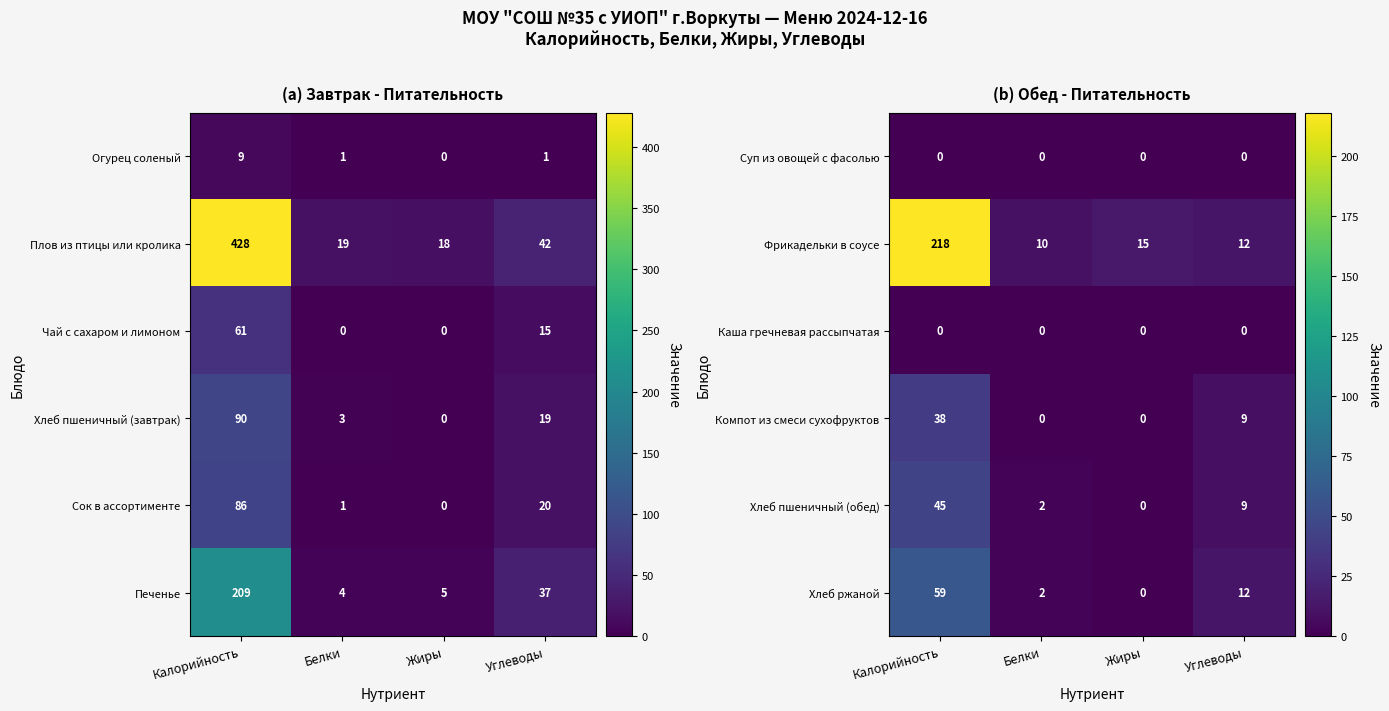

Which has a higher value, Углеводы or Жиры?

Углеводы